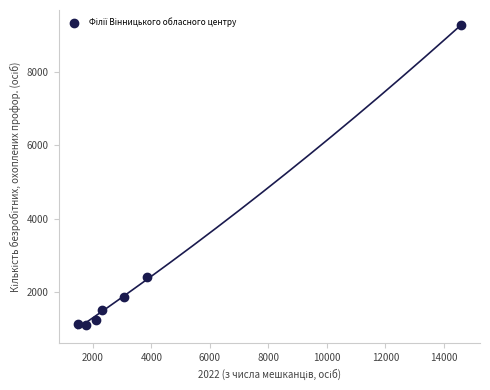

What Y value in the scatter plot is closest to 5192?

2404